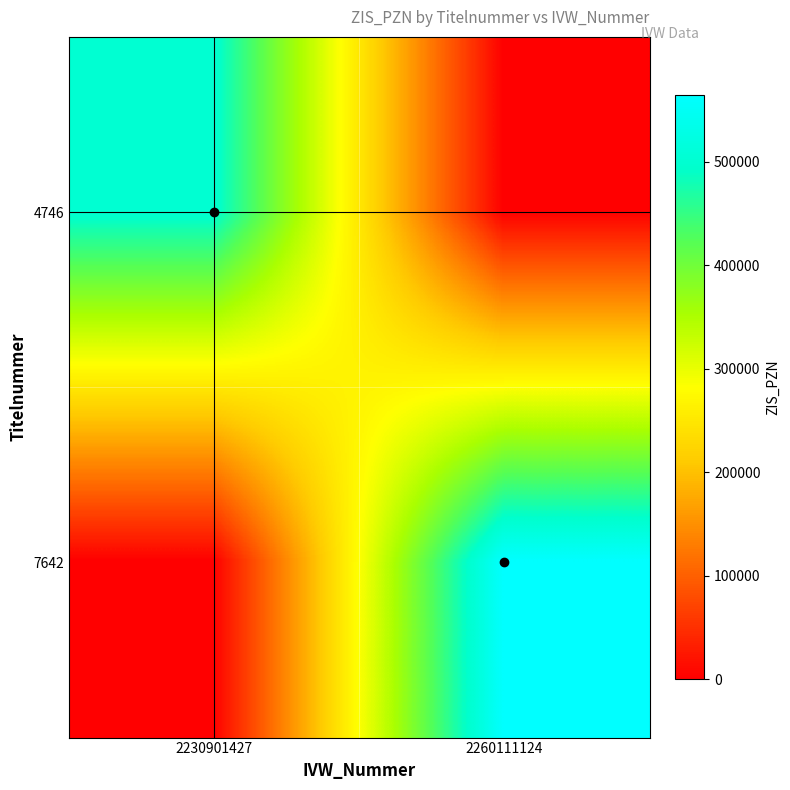

Reading left to right, what are all the values shown in this chart?

4746: 2230901427=501288	2260111124=0
7642: 2230901427=0	2260111124=564386